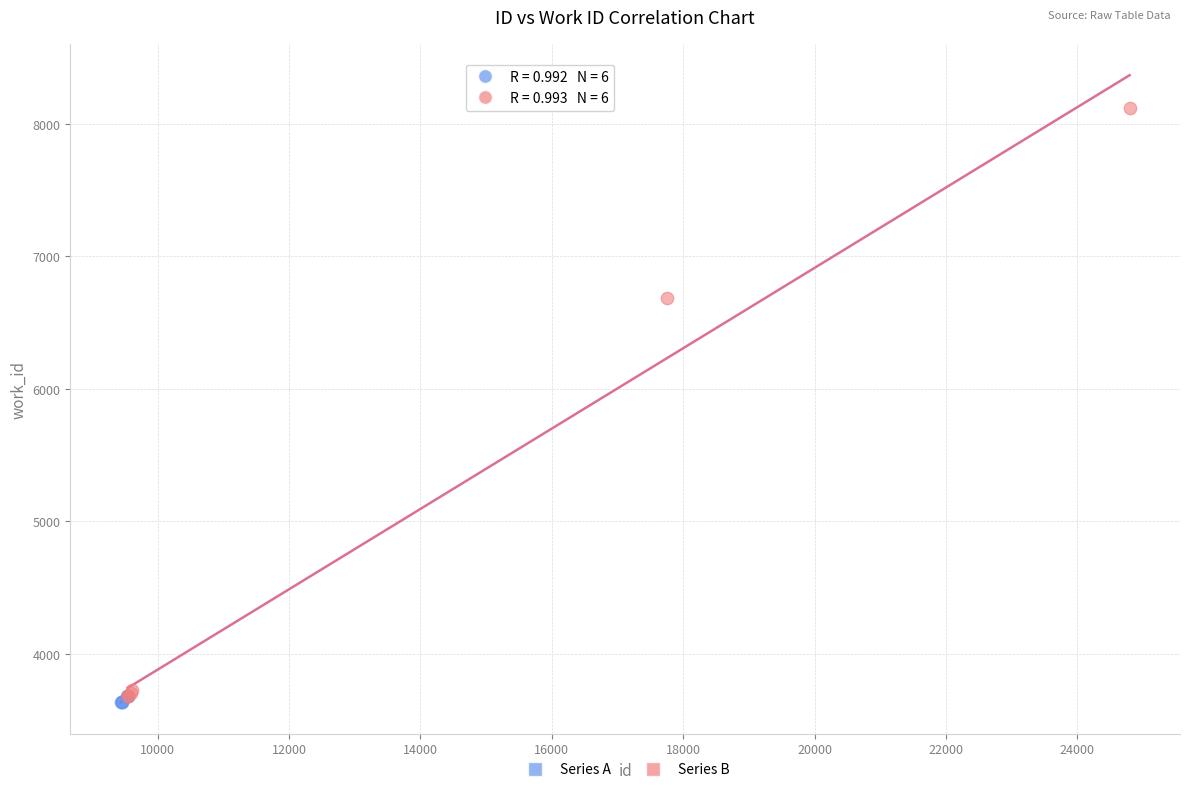

Which series contains the highest Y value?

Series B